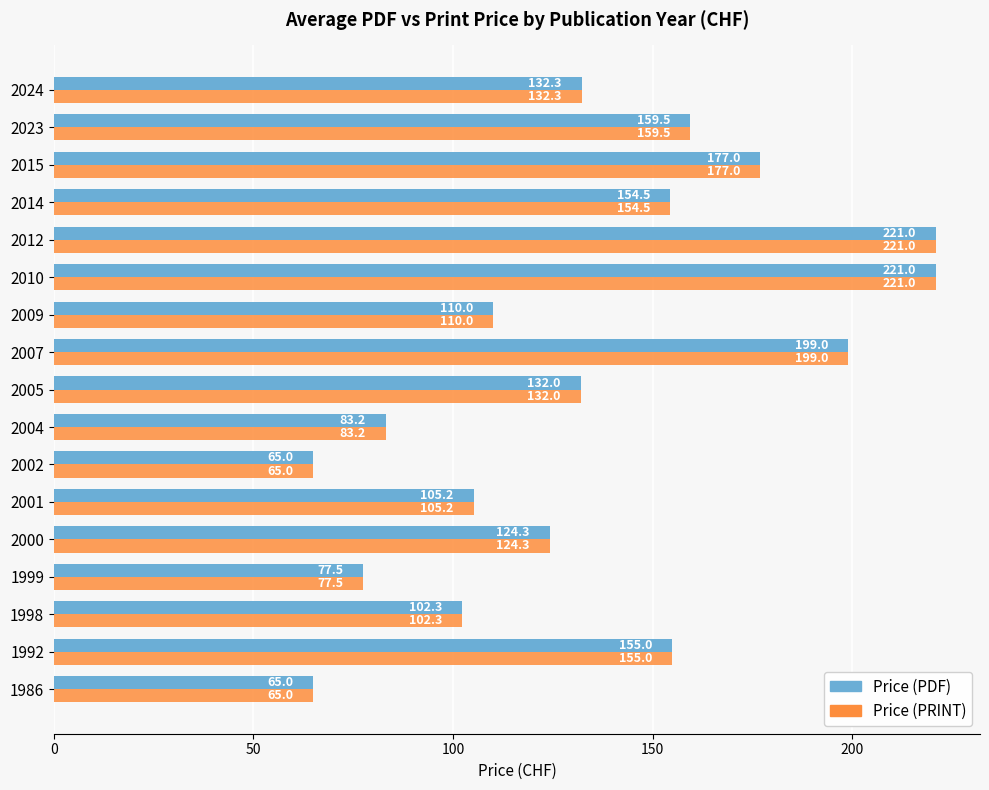

Where is Price (PDF) nearest to the value 143?

2024